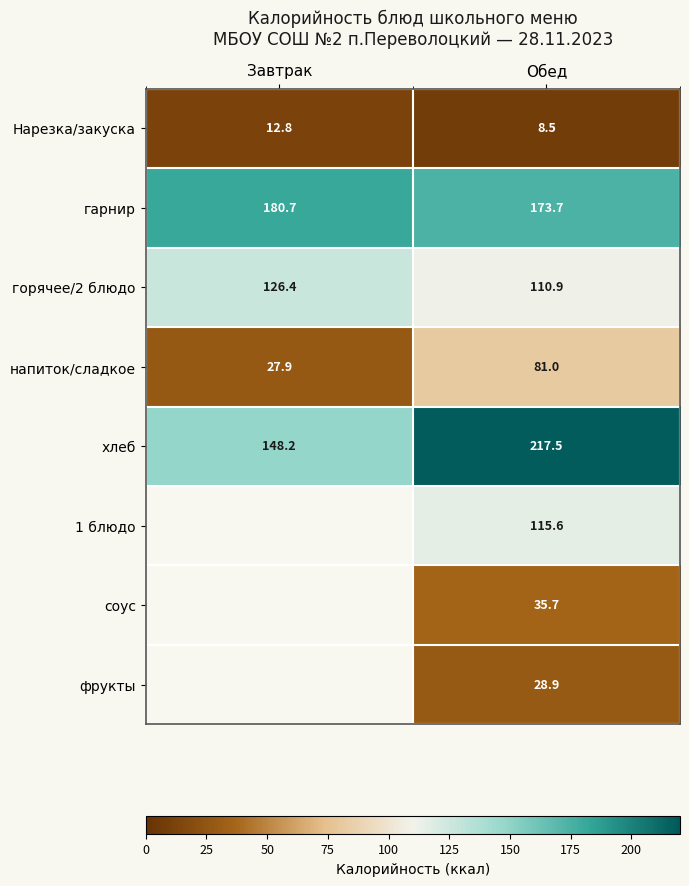

What value does the Нарезка/закуска series have at Обед?

8.5